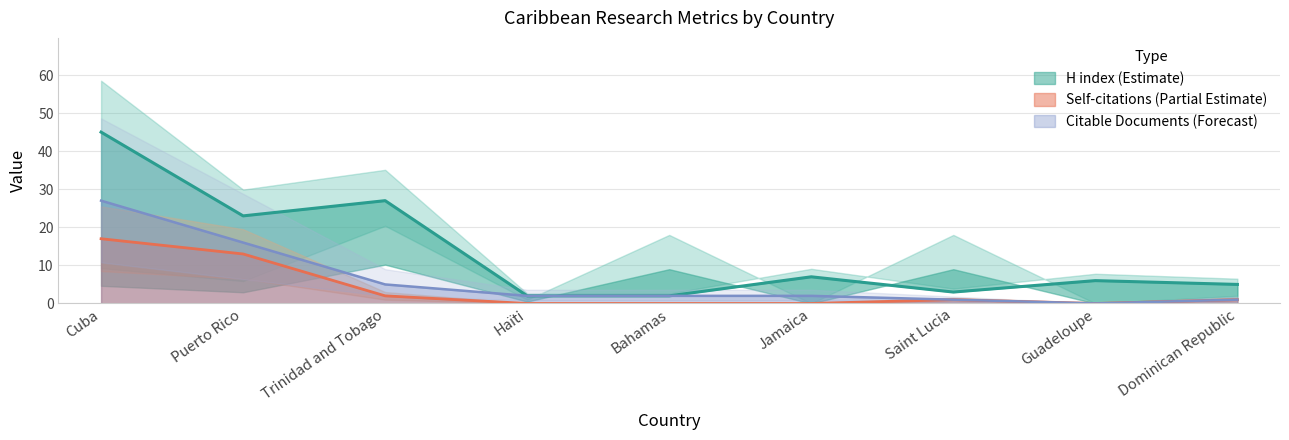

Which category has the highest value in the Citable Documents (Forecast) series?

Cuba